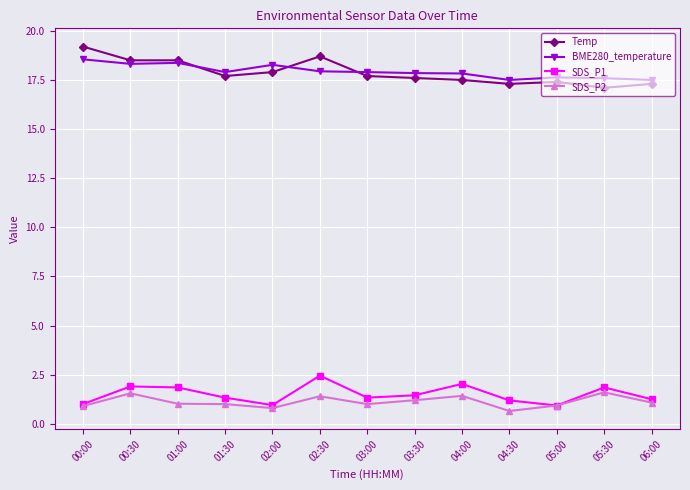

What is the lowest value of the BME280_temperature series?

17.5